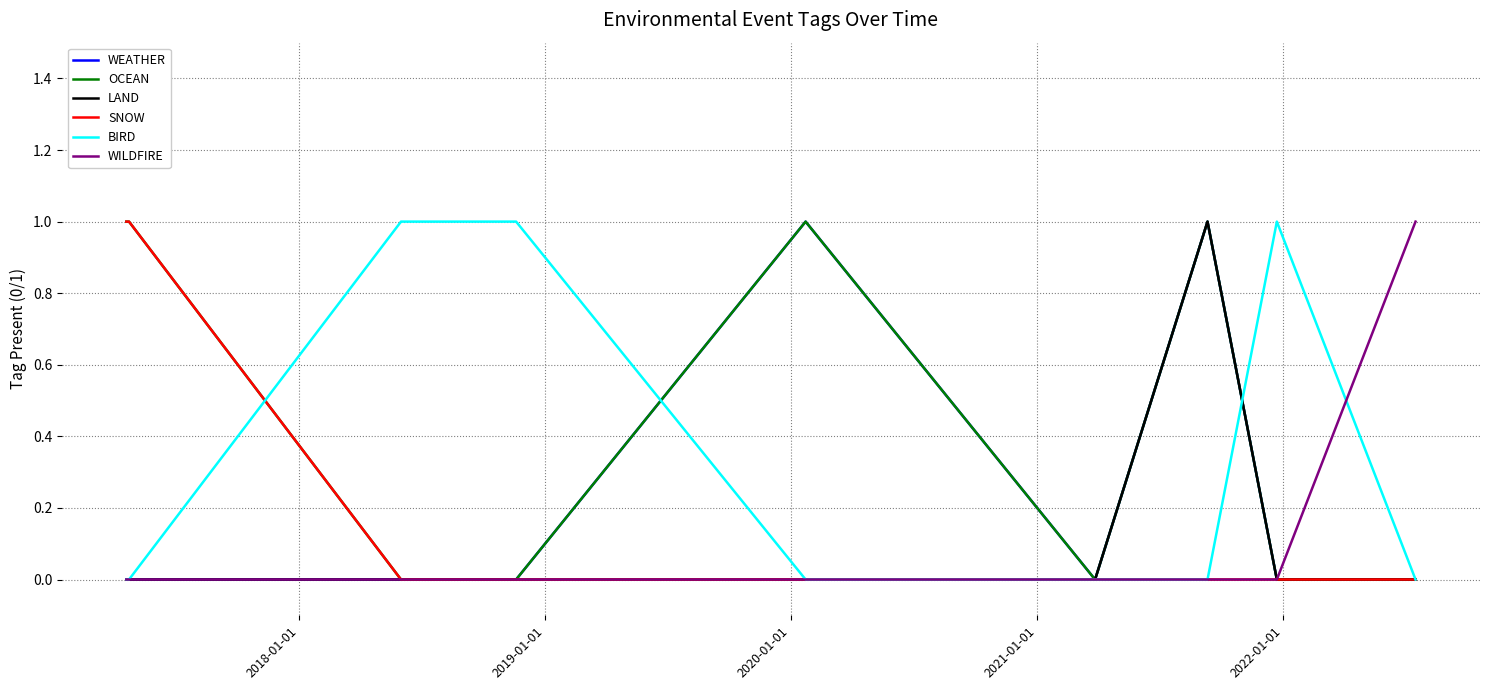

Which series has the largest total across all categories?

OCEAN